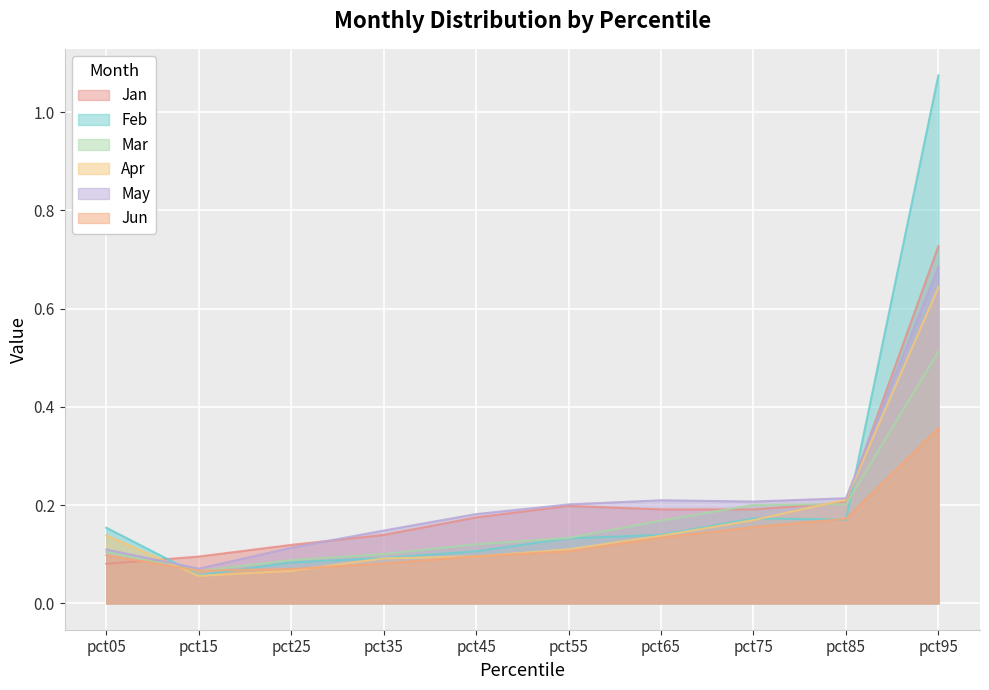

What is the value of the Mar point at the 6th from the left?

0.1